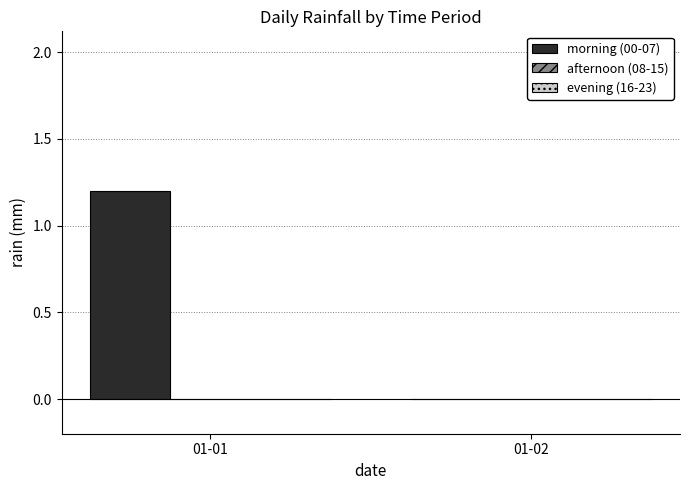

Which label corresponds to the largest value in the chart?

01-01